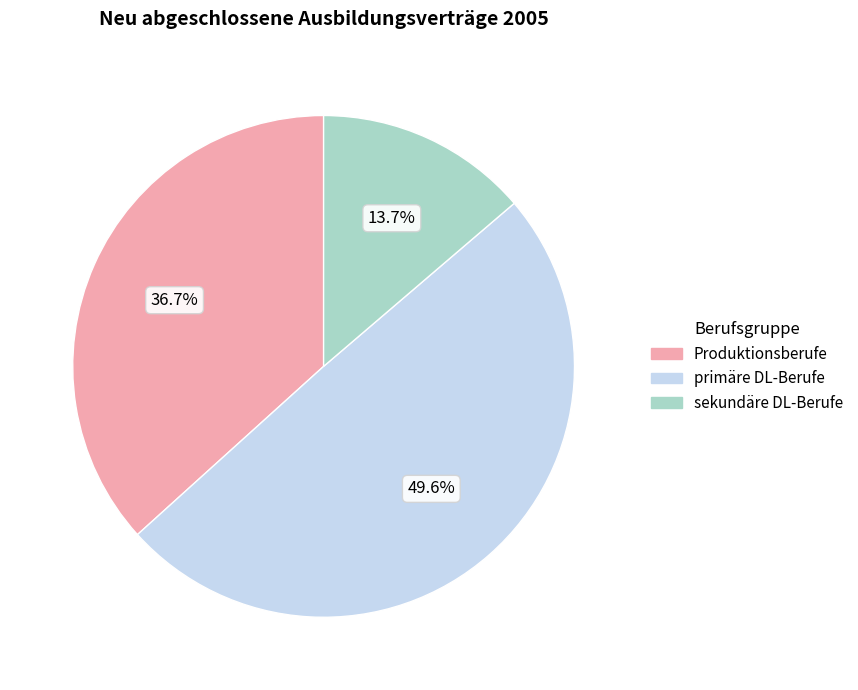

Is the sum of sekundäre DL-Berufe and Produktionsberufe greater than half?

Yes